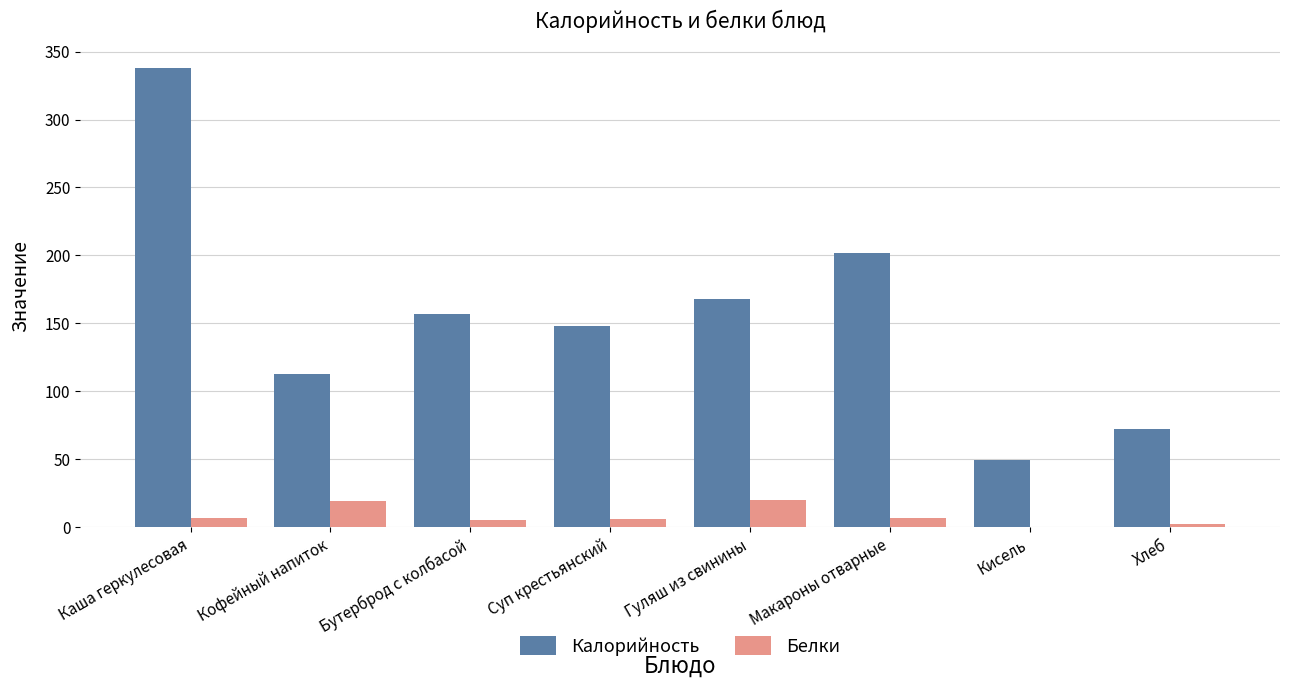

How many distinct data groups are displayed?

2